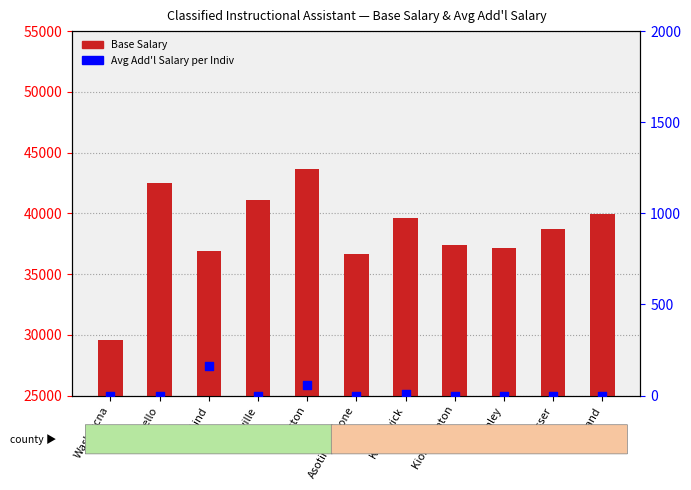

Is the value of Base Salary at Washtucna greater than the value of Avg Add'l Salary per Indiv at Kennewick?

Yes